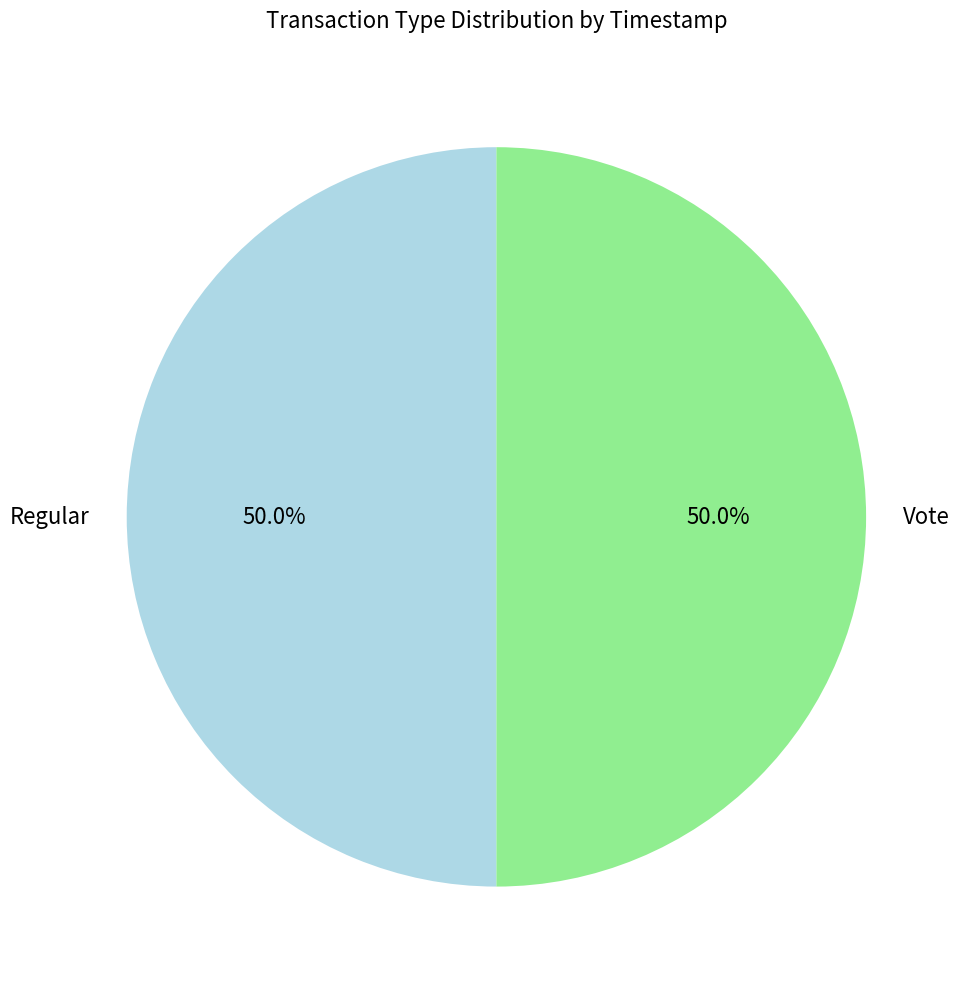

To the nearest percent, what portion does Vote represent?

50%